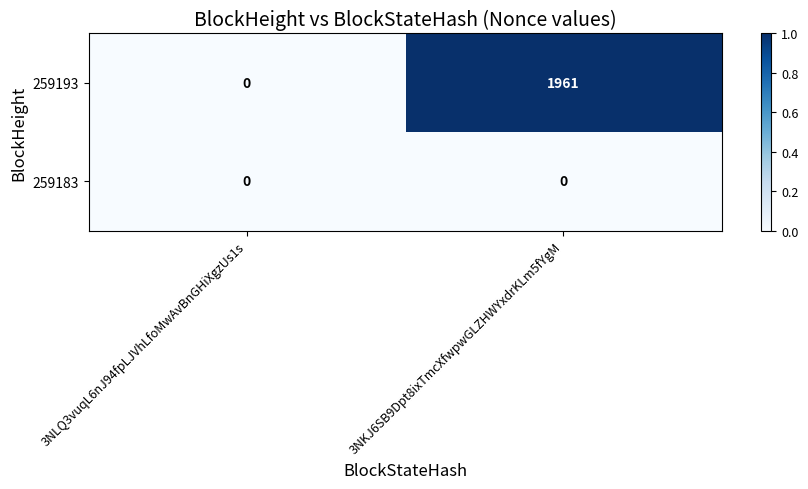

Count the number of categories in the chart.

2